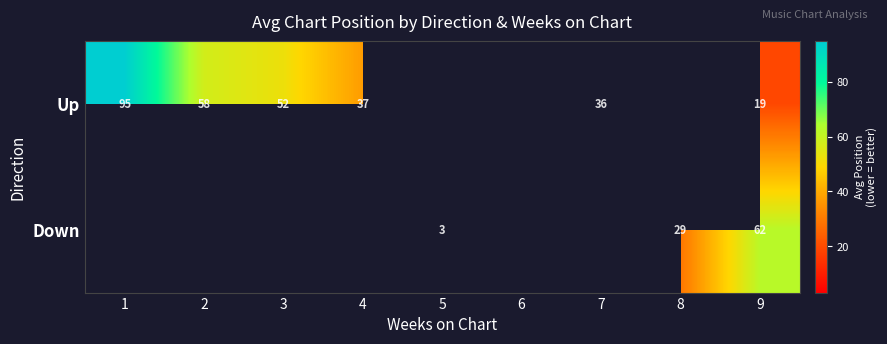

Is it true that Down equals 4 at 5?

False